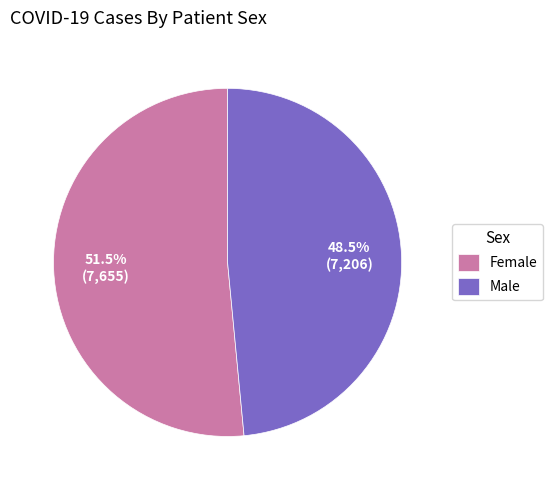

To the nearest percent, what is the difference between the largest and smallest slice percentages?

3%